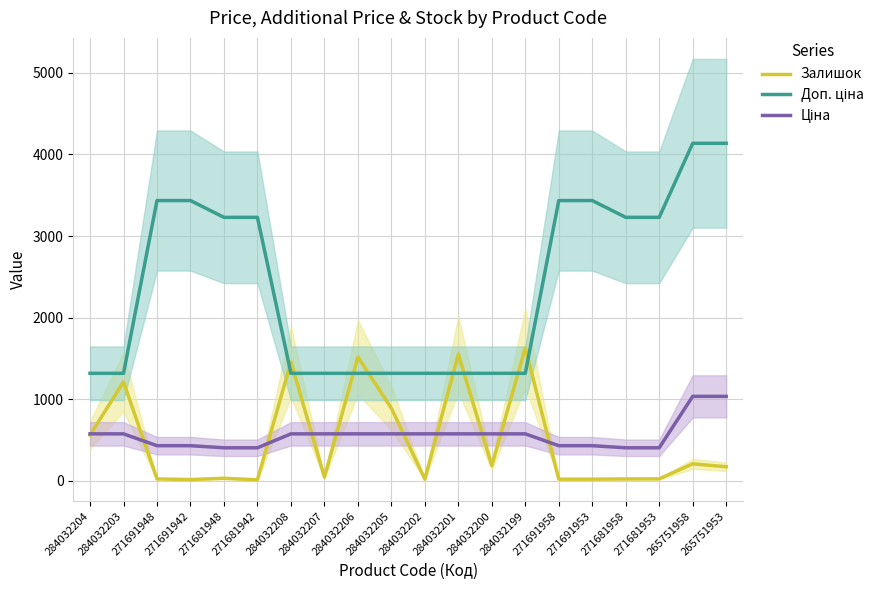

What are all the series names shown in the legend?

Залишок, Доп. ціна, Ціна